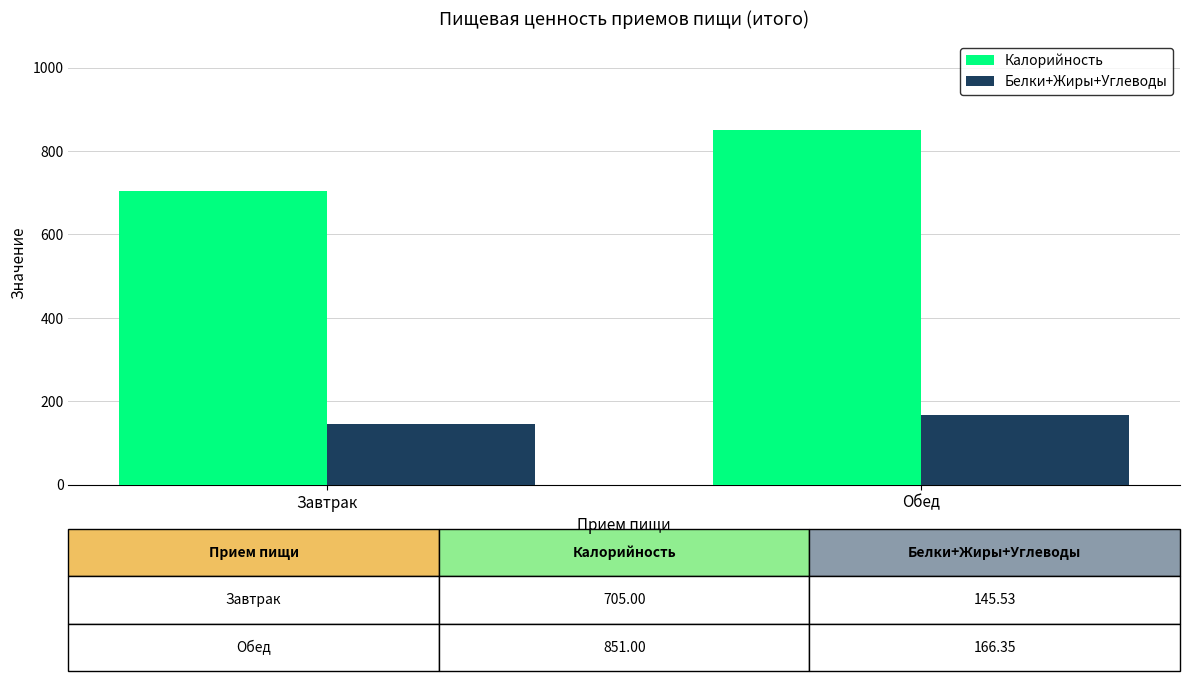

What is the label of the 2nd bar from the left?

Обед